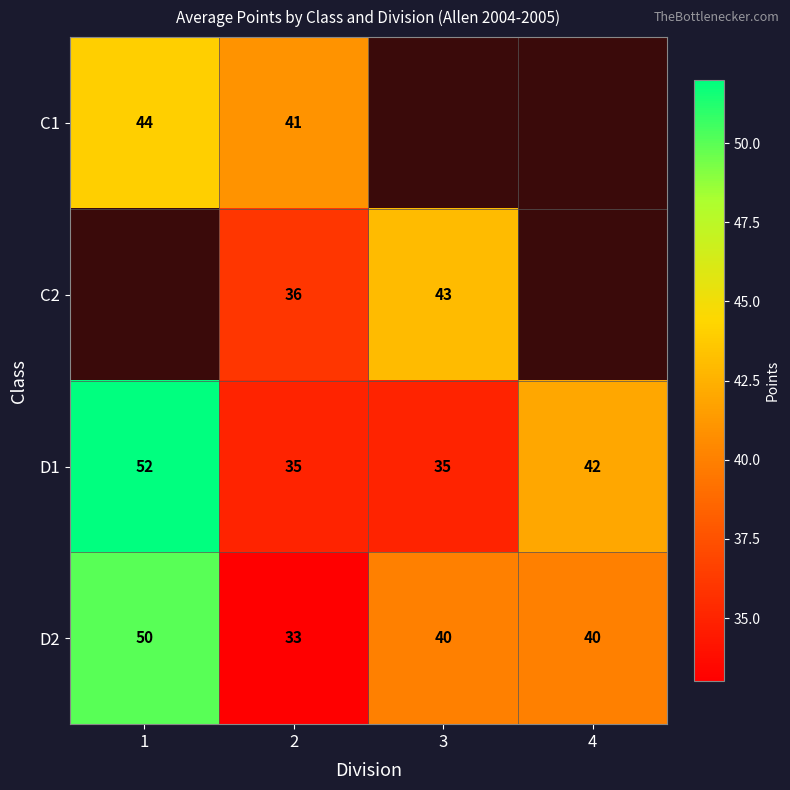

Where does the D2 series first go above 40?

1